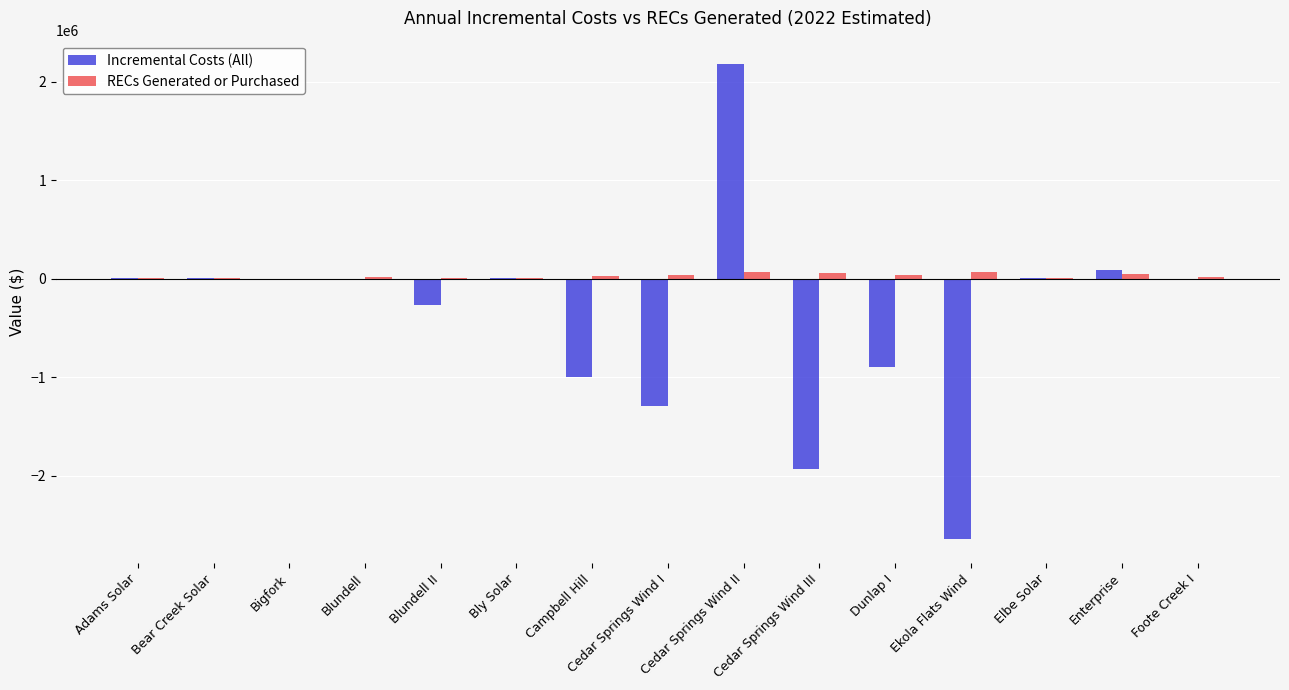

True or false: Incremental Costs (All) has a value of -1930660.6 at Cedar Springs Wind III.

True